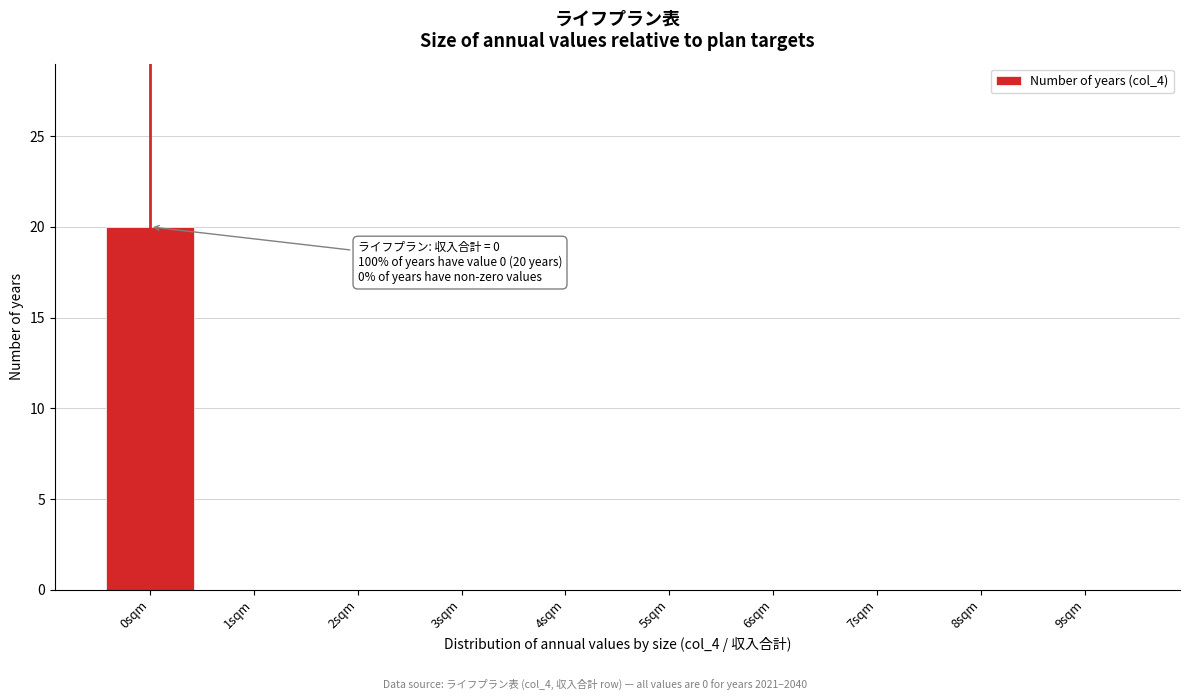

Reading left to right, transcribe all the data shown in this chart.

0sqm=20	1sqm=0	2sqm=0	3sqm=0	4sqm=0	5sqm=0	6sqm=0	7sqm=0	8sqm=0	9sqm=0